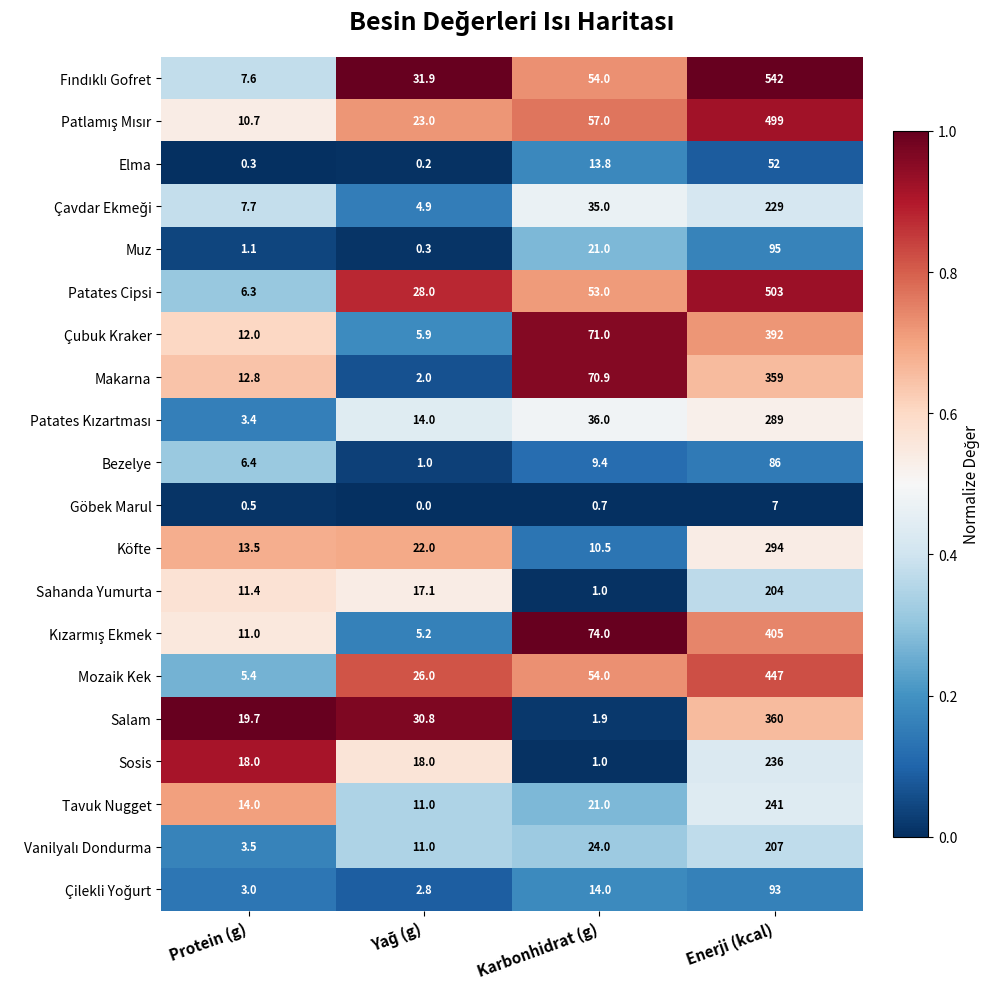

At which category is the sum across all series the highest?

Enerji (kcal)